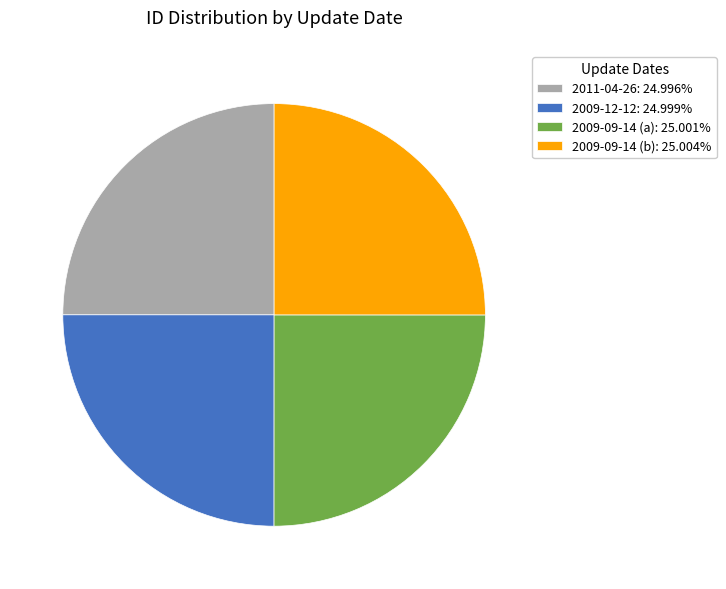

Is there any slice that represents more than half of the pie?

No